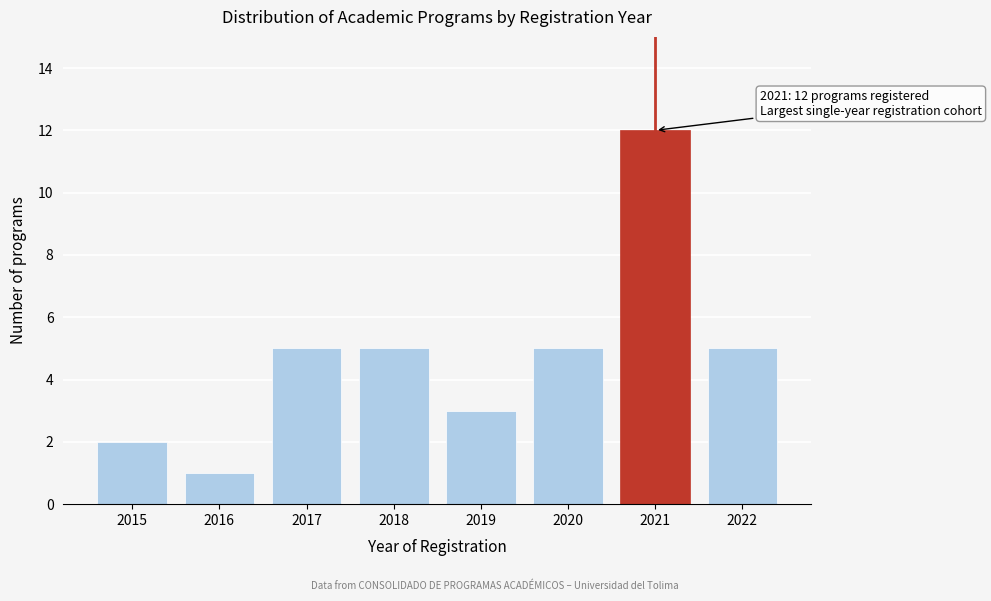

Reading left to right, what are all the values shown in this chart?

2	1	5	5	3	5	12	5